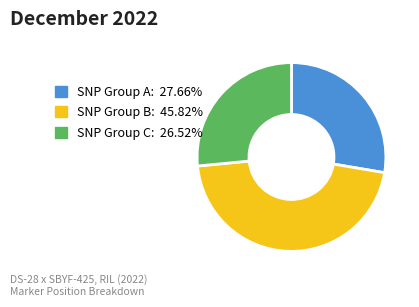

What is the ratio of the value at SNP Group A: 27.66% to the value at SNP Group C: 26.52%?

1.0